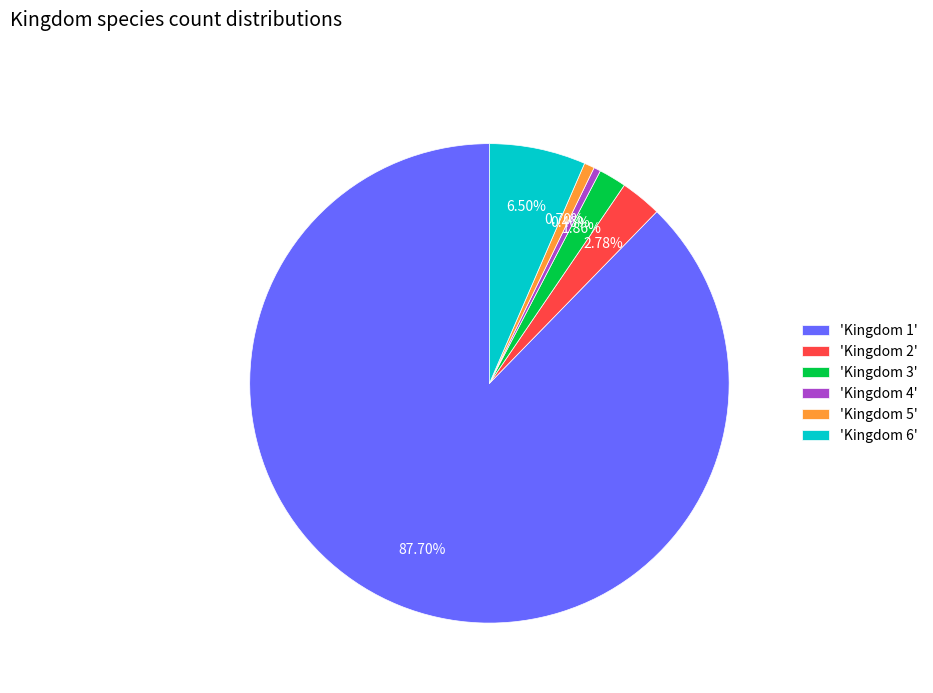

What is the majority slice?

'Kingdom 1'